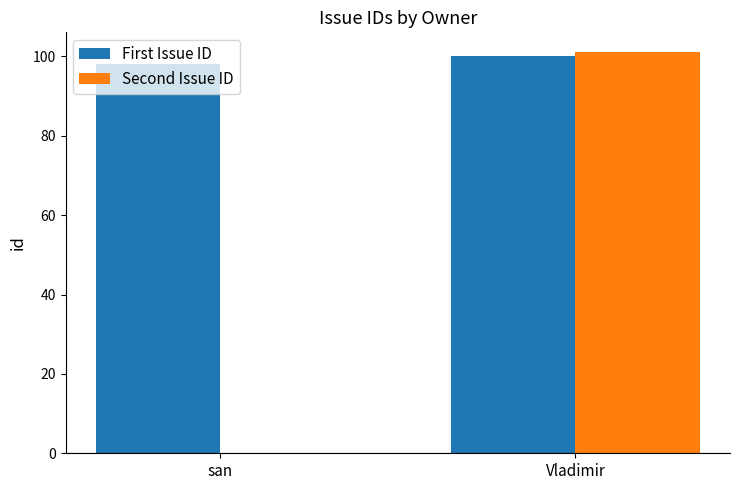

What is the sum of all First Issue ID values?

198